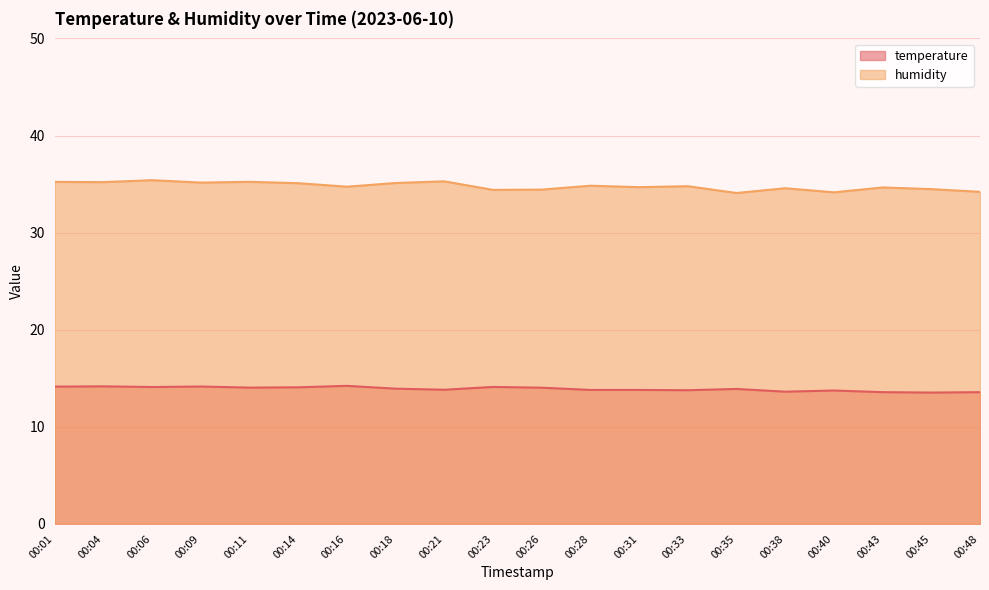

True or false: temperature and humidity intersect in this chart.

False